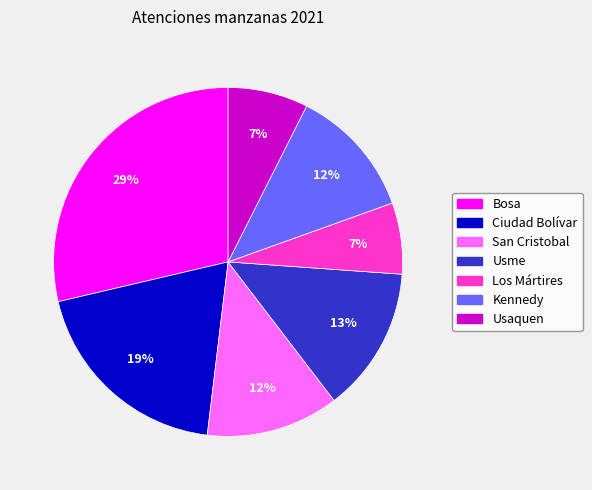

The Bosa slice represents 18% of the pie. True or false?

False